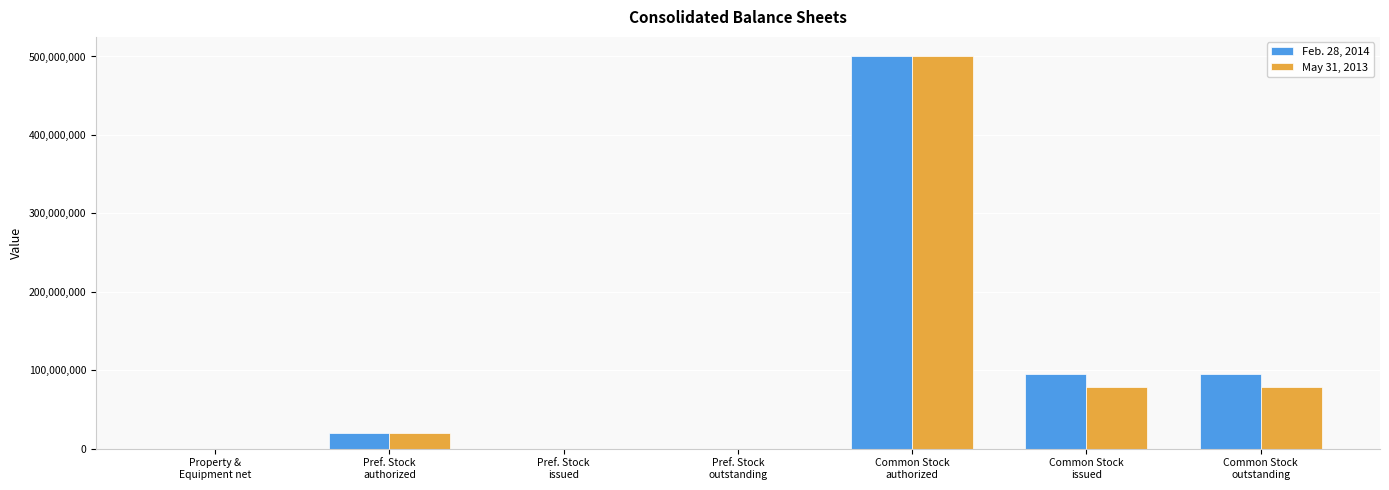

What is the greatest value displayed?

500000000